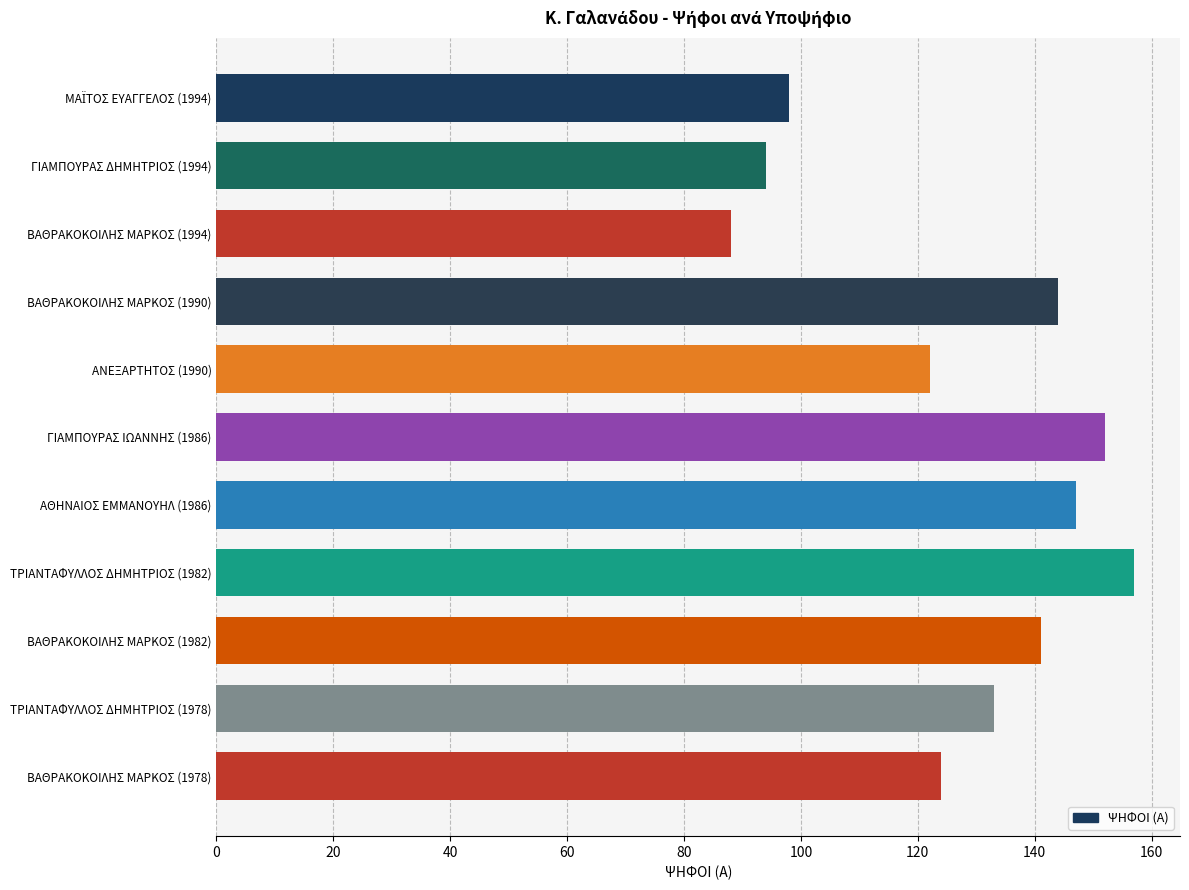

Reading top to bottom, extract all data points from this chart.

98	94	88	144	122	152	147	157	141	133	124